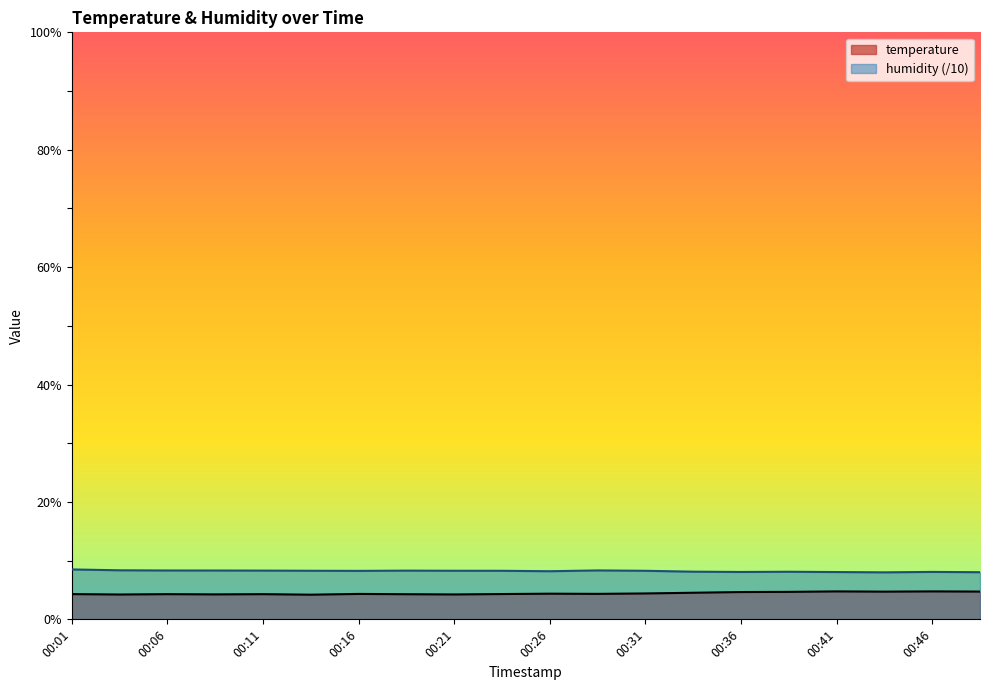

Does the chart display data point markers on the line(s)?

No